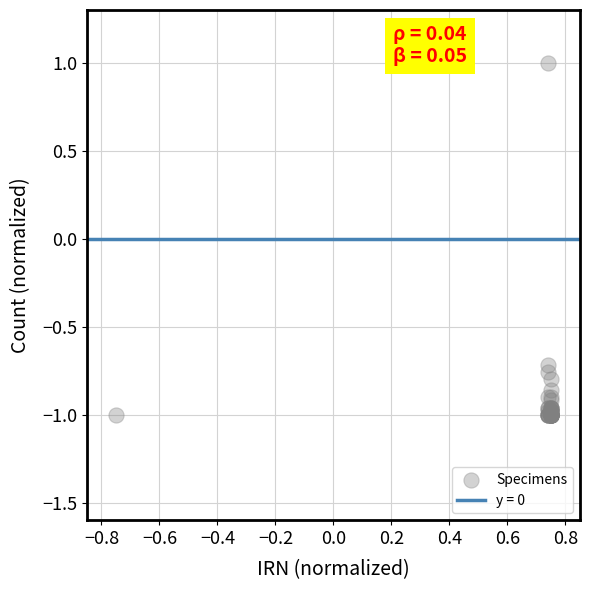

What Y value in the scatter plot is closest to 0?

-0.7